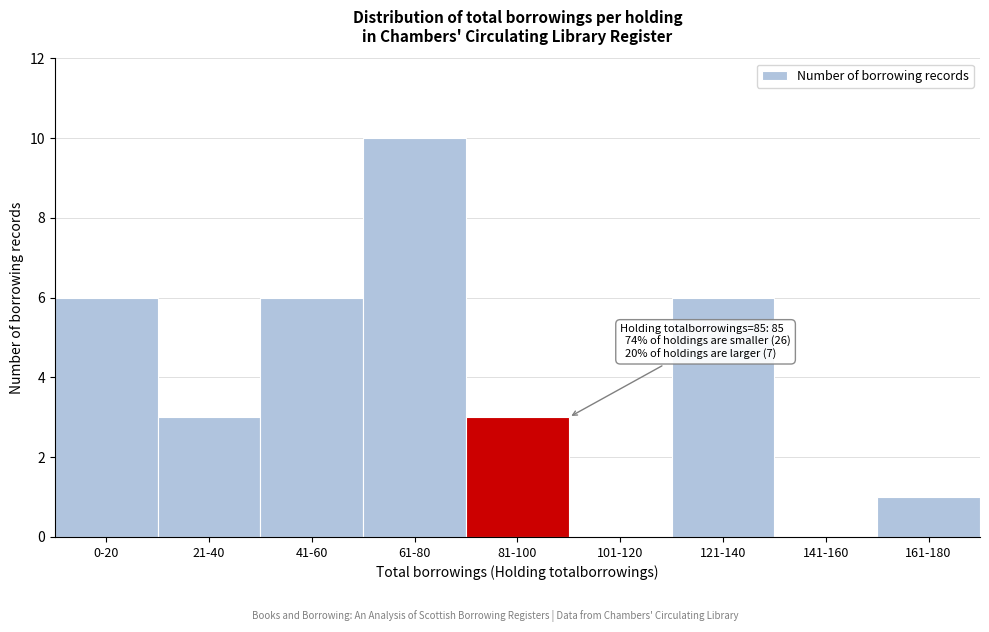

Reading right to left, transcribe all the data shown in this chart.

161-180=1	141-160=0	121-140=6	101-120=0	81-100=3	61-80=10	41-60=6	21-40=3	0-20=6